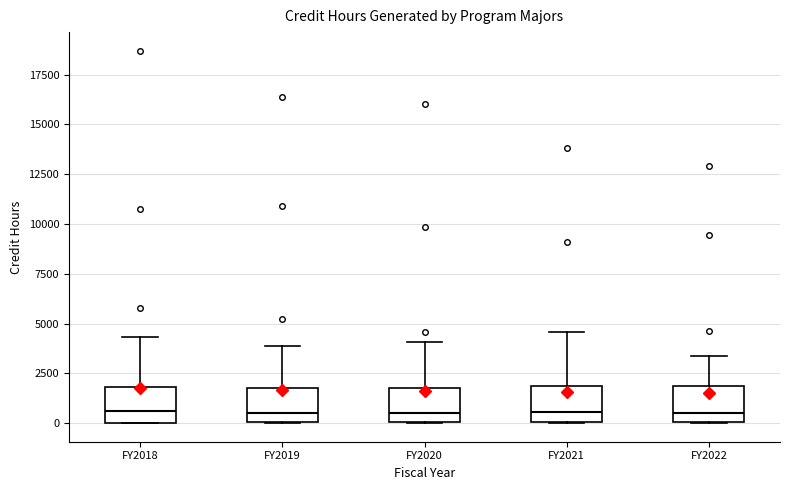

Reading left to right, transcribe this box plot: for each box, give where its median line is, the range the box spans, and where its two whiskers end, as read against the y-axis. The values are not printed on the chart, so give them approximately, as read against the axis.

FY2018: median 500, box 0 to 2000, whiskers 0 to 4500
FY2019: median 500, box 0 to 2000, whiskers 0 to 4000
FY2020: median 500, box 0 to 1500, whiskers 0 to 4000
FY2021: median 500, box 0 to 2000, whiskers 0 to 4500
FY2022: median 500, box 0 to 2000, whiskers 0 to 3500